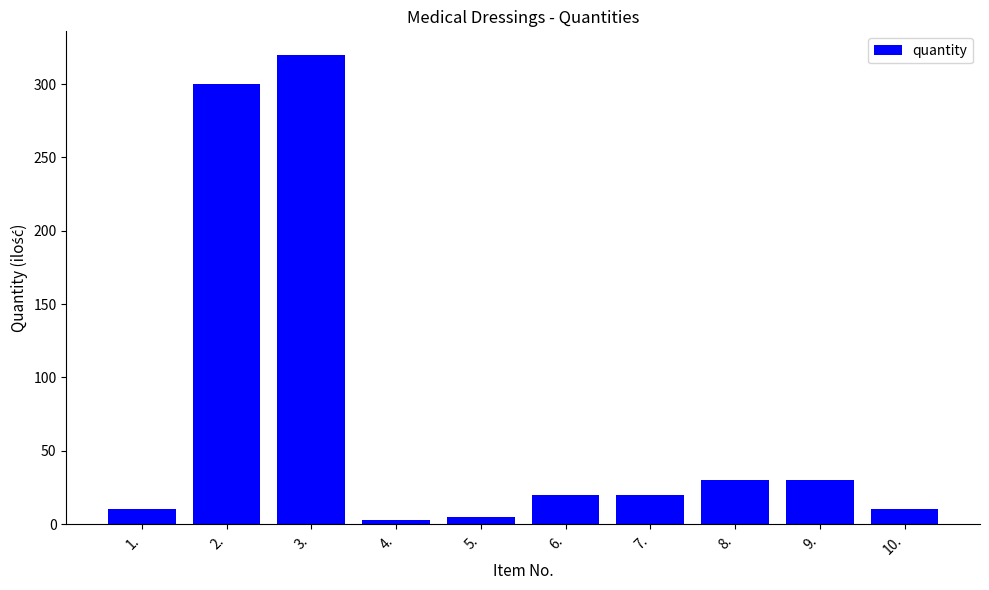

Which has a higher value, 6. or 9.?

9.